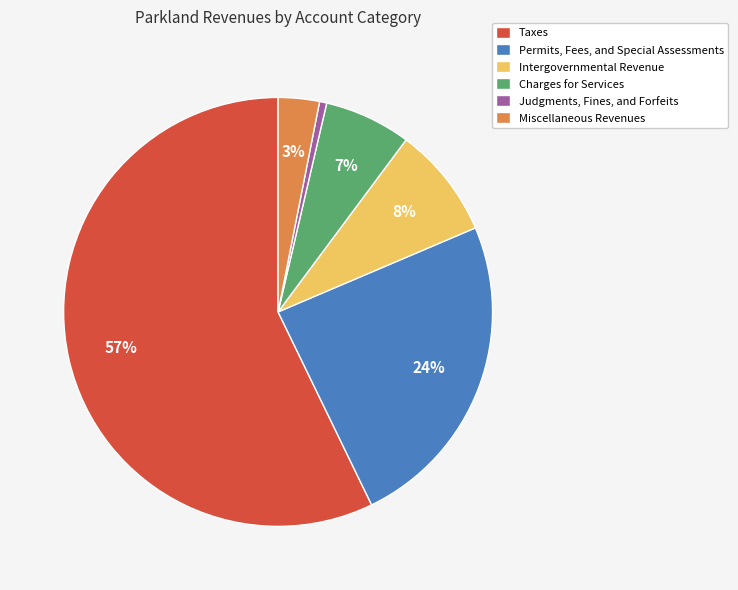

Rank the categories by value from highest to lowest.

Taxes, Permits, Fees, and Special Assessments, Intergovernmental Revenue, Charges for Services, Miscellaneous Revenues, Judgments, Fines, and Forfeits